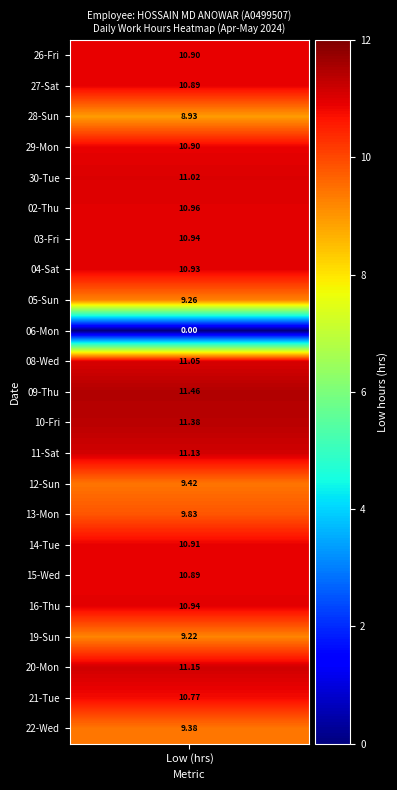

What is the maximum value for 22-Wed?

9.4